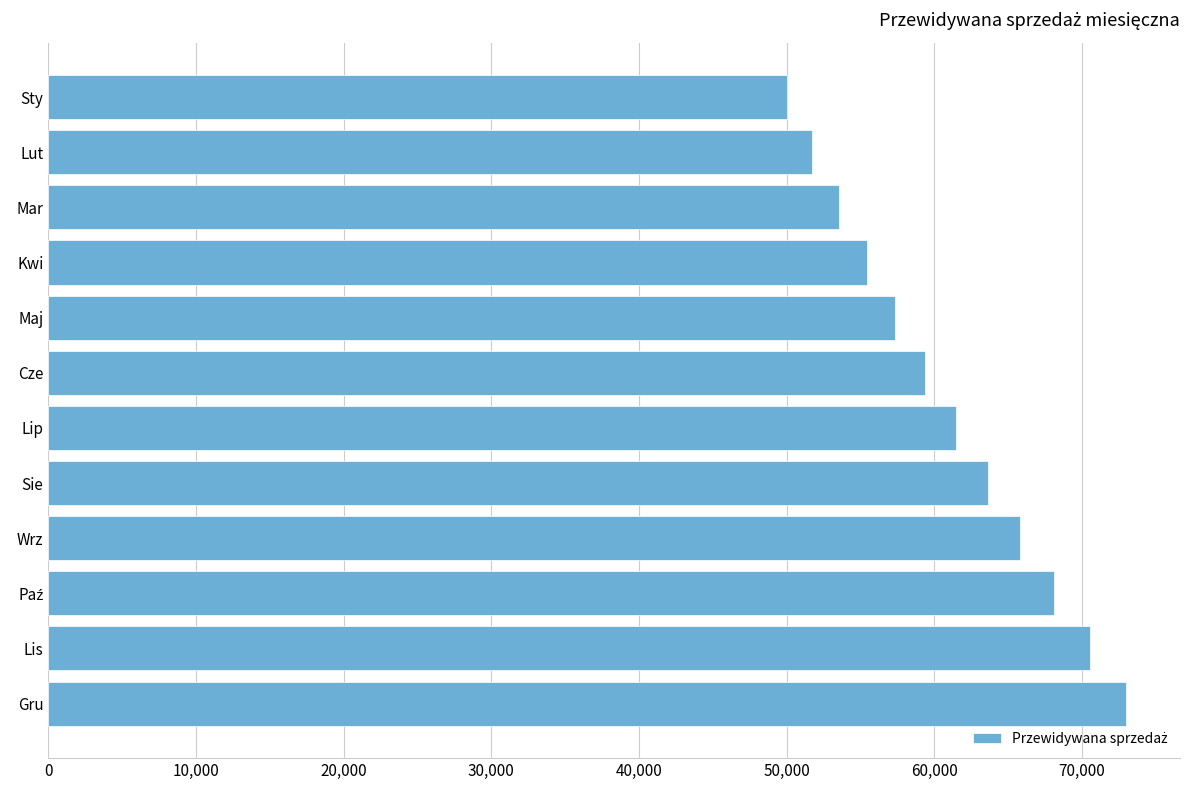

Approximately how many times larger is the value at Sie compared to Sty?

1.3